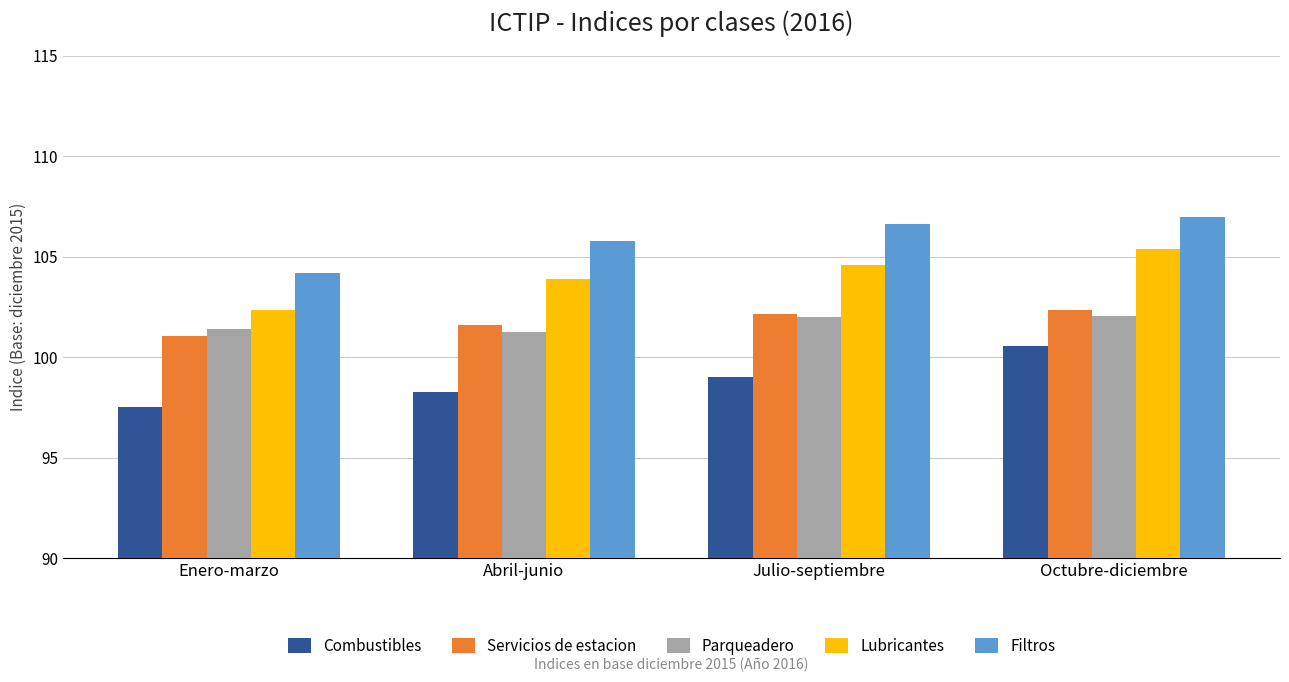

Rank the categories by Combustibles value from lowest to highest.

Enero-marzo, Abril-junio, Julio-septiembre, Octubre-diciembre